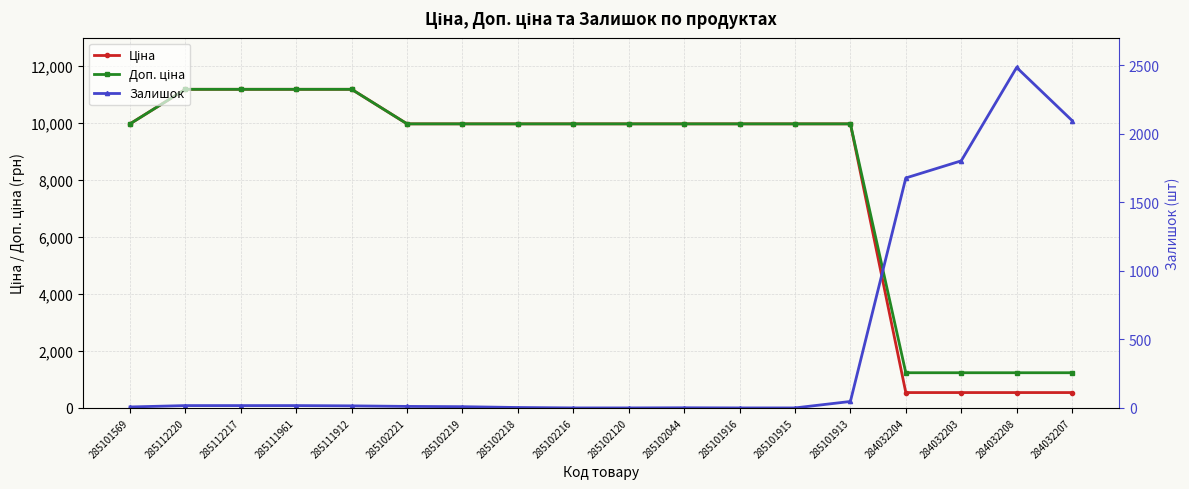

What is the maximum value for Ціна?

11188.2